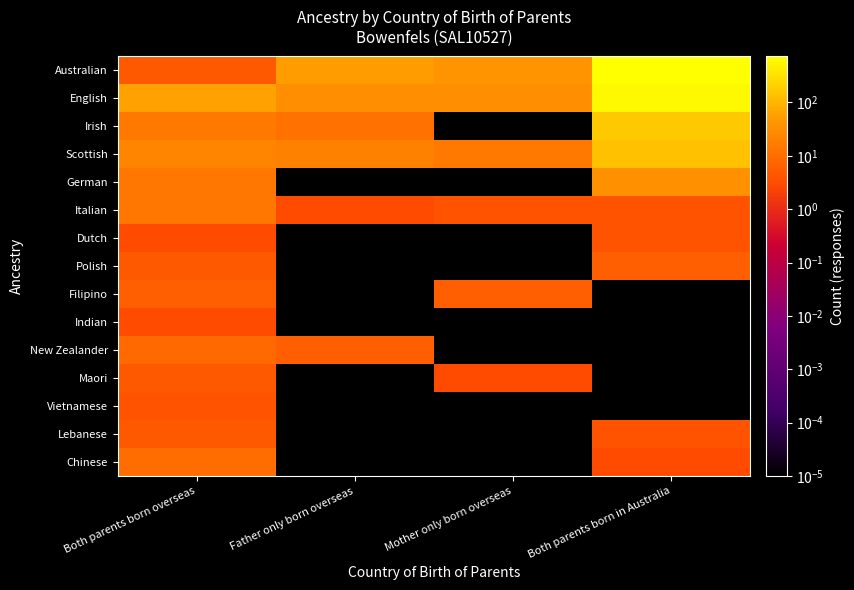

Reading right to left, transcribe all the data shown in this chart.

Australian: Both parents born in Australia=728.0	Mother only born overseas=39.0	Father only born overseas=53.0	Both parents born overseas=5.0
English: Both parents born in Australia=608.0	Mother only born overseas=34.0	Father only born overseas=33.0	Both parents born overseas=61.0
Irish: Both parents born in Australia=174.0	Mother only born overseas=0.0	Father only born overseas=12.0	Both parents born overseas=15.0
Scottish: Both parents born in Australia=138.0	Mother only born overseas=15.0	Father only born overseas=20.0	Both parents born overseas=23.0
German: Both parents born in Australia=35.0	Mother only born overseas=0.0	Father only born overseas=0.0	Both parents born overseas=14.0
Italian: Both parents born in Australia=4.0	Mother only born overseas=4.0	Father only born overseas=3.0	Both parents born overseas=14.0
Dutch: Both parents born in Australia=4.0	Mother only born overseas=0.0	Father only born overseas=0.0	Both parents born overseas=3.0
Polish: Both parents born in Australia=6.0	Mother only born overseas=0.0	Father only born overseas=0.0	Both parents born overseas=5.0
Filipino: Both parents born in Australia=0.0	Mother only born overseas=6.0	Father only born overseas=0.0	Both parents born overseas=6.0
Indian: Both parents born in Australia=0.0	Mother only born overseas=0.0	Father only born overseas=0.0	Both parents born overseas=3.0
New Zealander: Both parents born in Australia=0.0	Mother only born overseas=0.0	Father only born overseas=6.0	Both parents born overseas=9.0
Maori: Both parents born in Australia=0.0	Mother only born overseas=3.0	Father only born overseas=0.0	Both parents born overseas=5.0
Vietnamese: Both parents born in Australia=0.0	Mother only born overseas=0.0	Father only born overseas=0.0	Both parents born overseas=4.0
Lebanese: Both parents born in Australia=4.0	Mother only born overseas=0.0	Father only born overseas=0.0	Both parents born overseas=5.0
Chinese: Both parents born in Australia=3.0	Mother only born overseas=0.0	Father only born overseas=0.0	Both parents born overseas=10.0